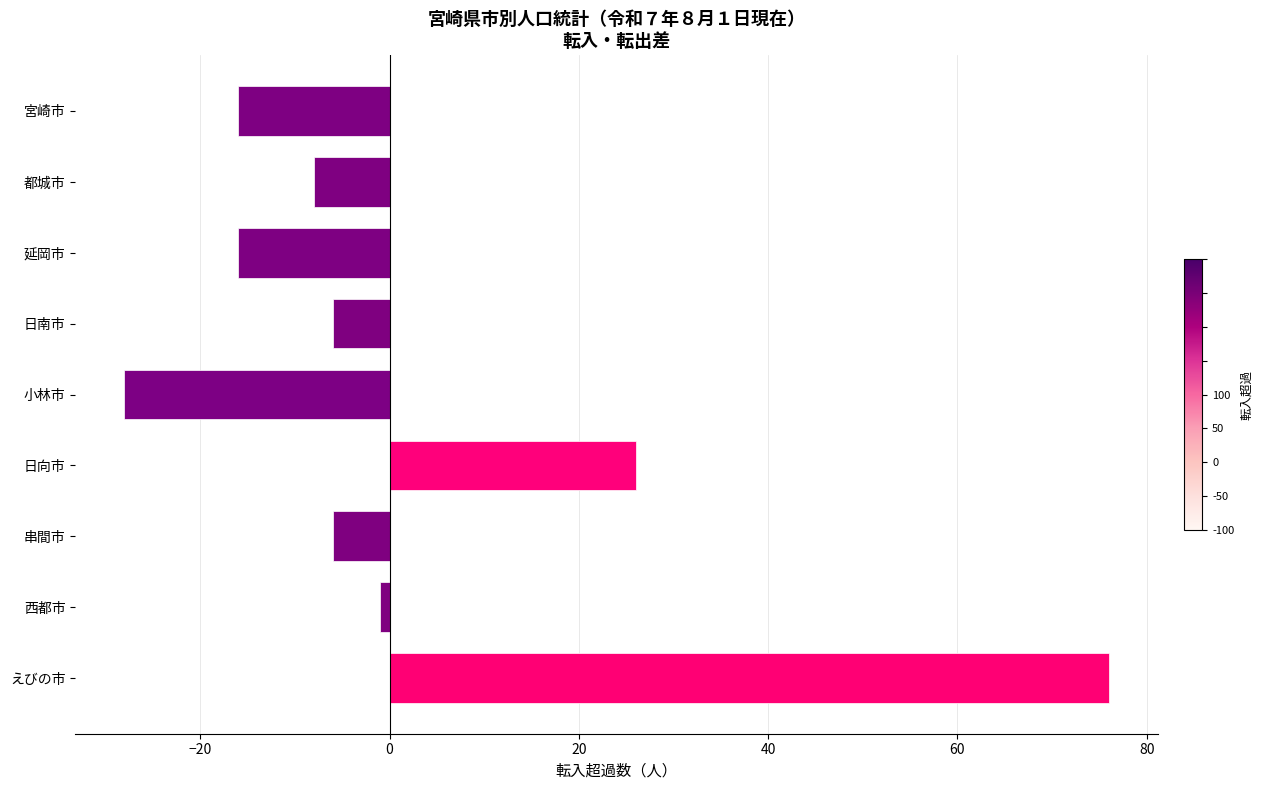

What is the sum of all values?

21